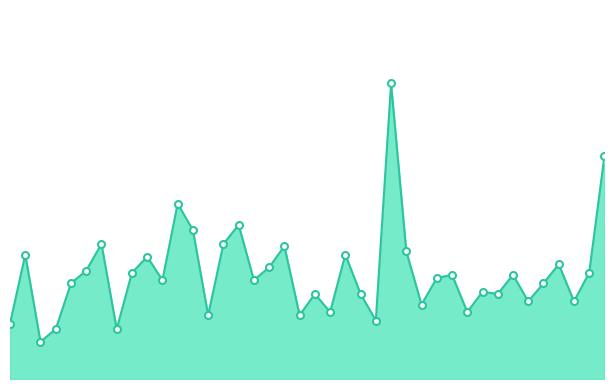

Reading left to right, list all the values displayed in this chart.

0.5	1.2	0.3	0.5	0.9	1.0	1.3	0.5	1.0	1.1	0.9	1.6	1.4	0.6	1.3	1.4	0.9	1.1	1.2	0.6	0.8	0.6	1.2	0.8	0.6	2.8	1.2	0.7	0.9	1.0	0.6	0.8	0.8	1.0	0.7	0.9	1.1	0.7	1.0	2.1